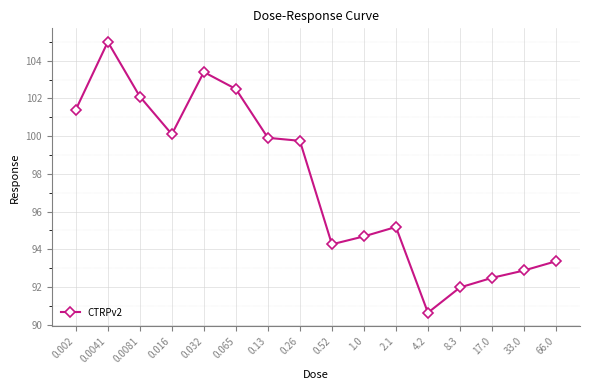

What is the label of the 4th point from the right?

8.3